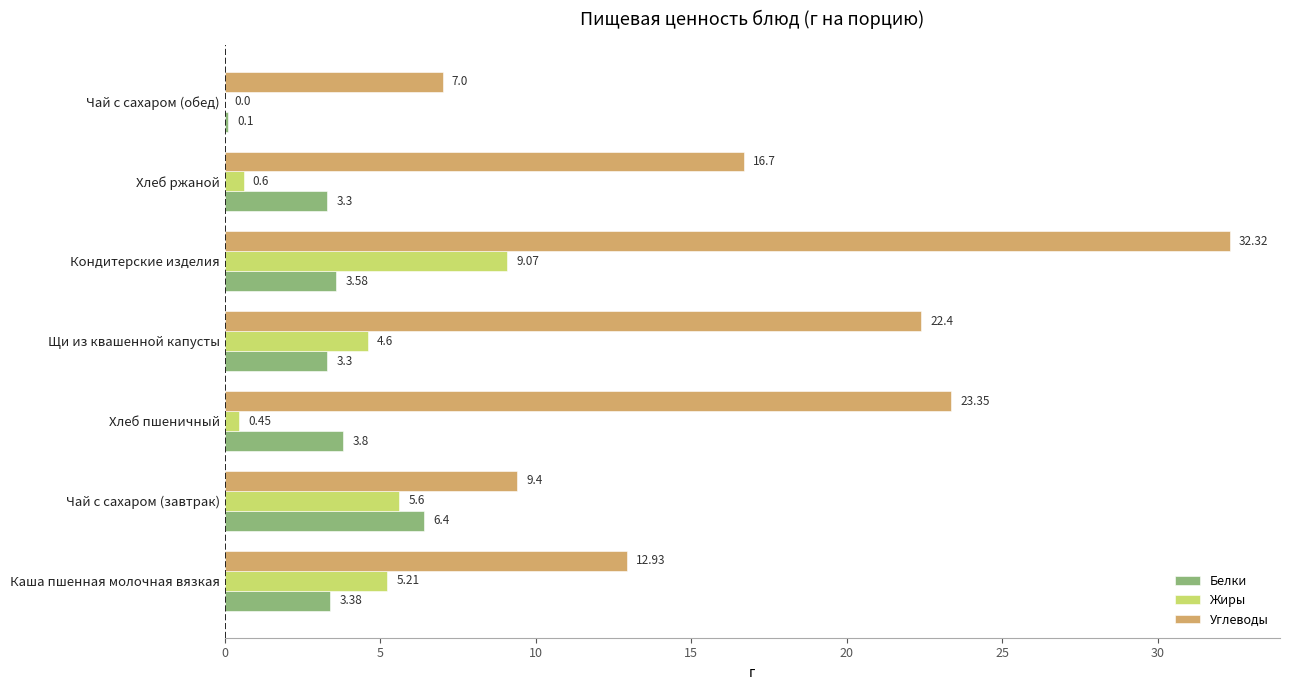

What is the sum of the Белки values at Щи из квашенной капусты and Чай с сахаром (завтрак)?

9.7